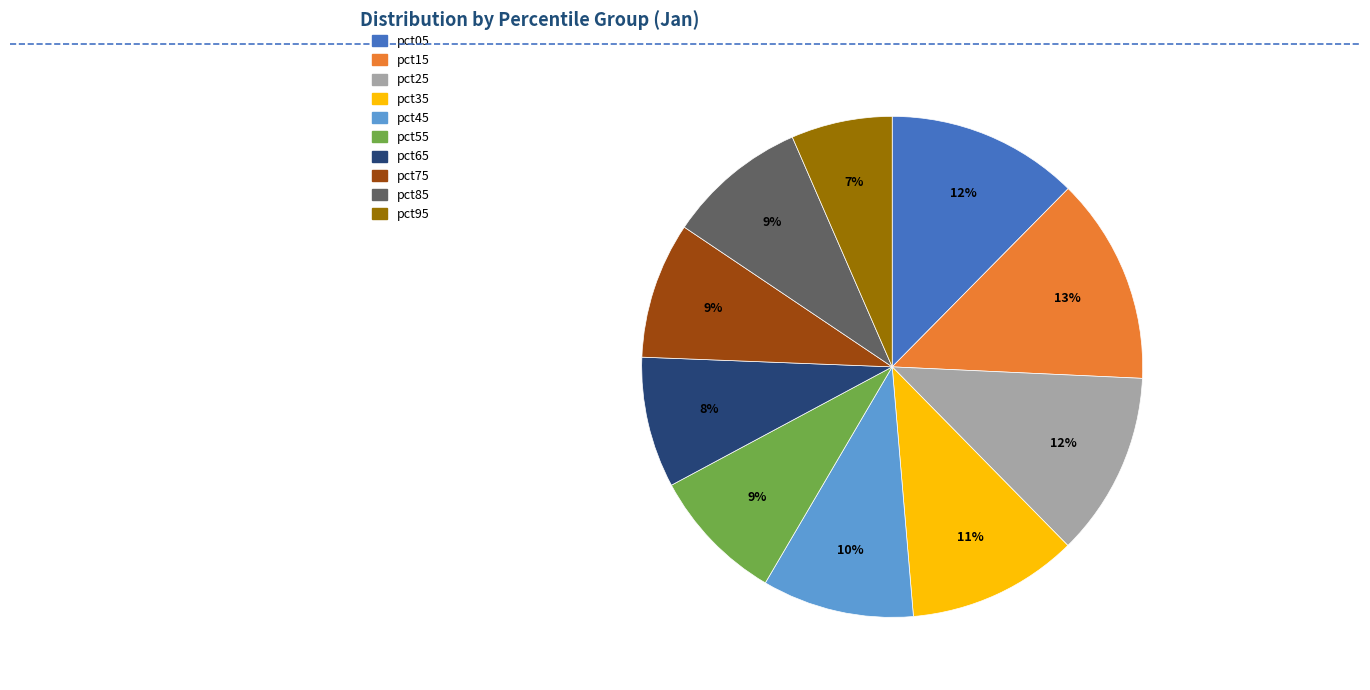

What percentage is the pct65 slice, to the nearest percent?

8%